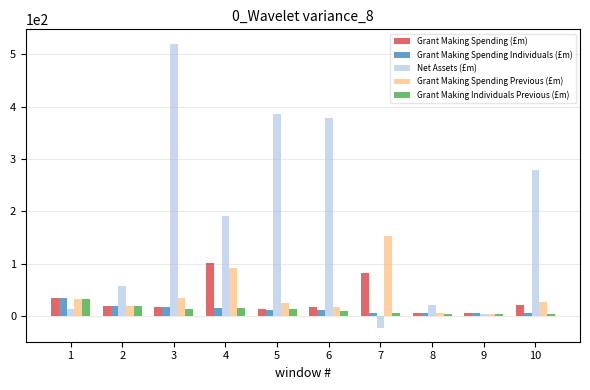

How many bars are there in total?

50